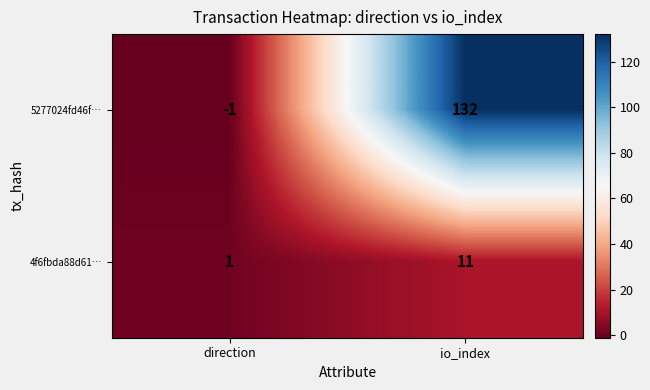

Rank the series by their maximum value, from lowest to highest.

4f6fbda88d61…, 5277024fd46f…